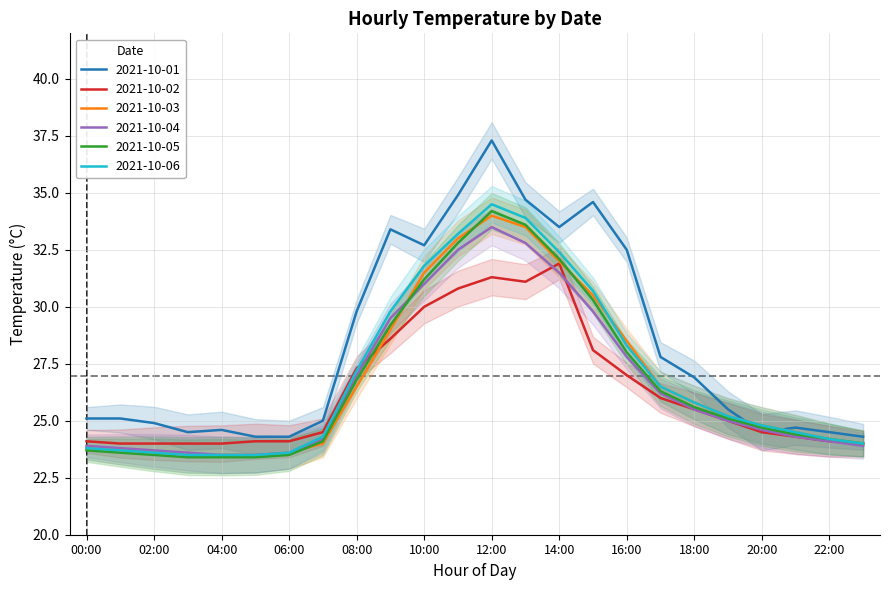

True or false: 2021-10-01 and 2021-10-06 cross at least once.

True